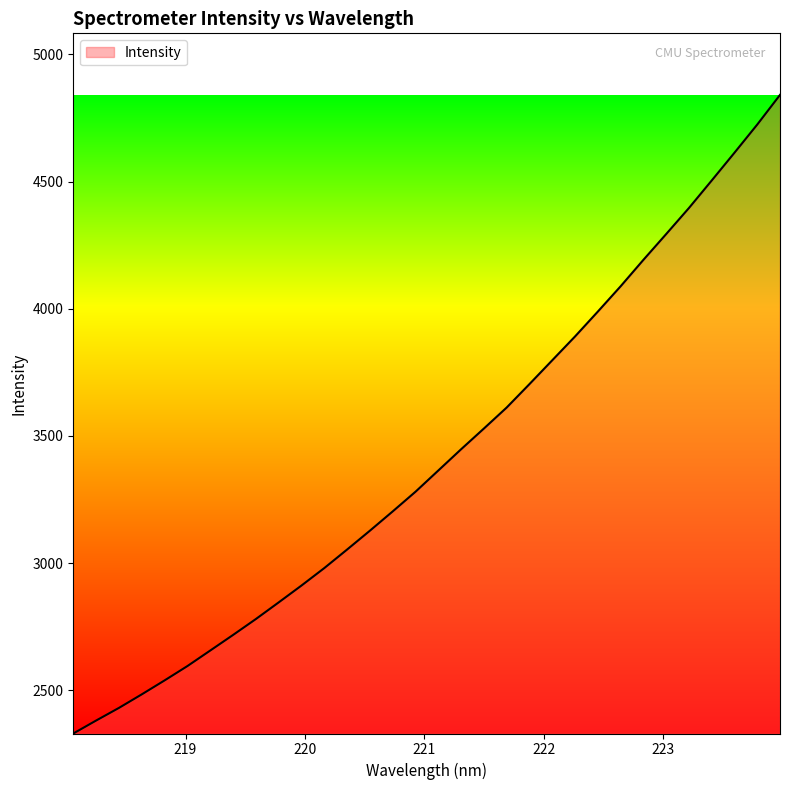

What is the maximum value shown in the chart?

4840.8